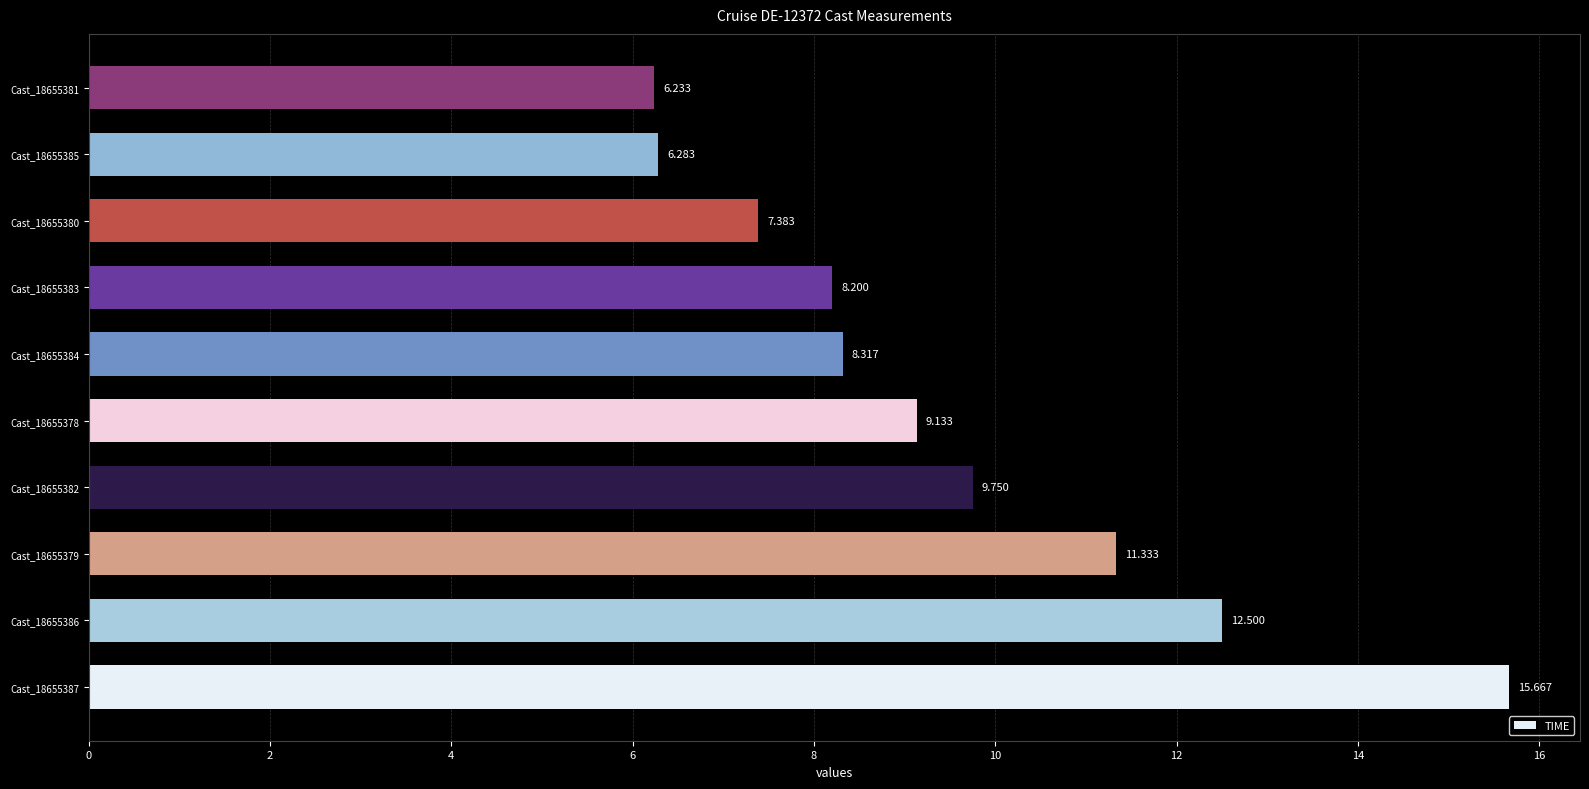

What is the difference between the maximum and minimum values?

9.4